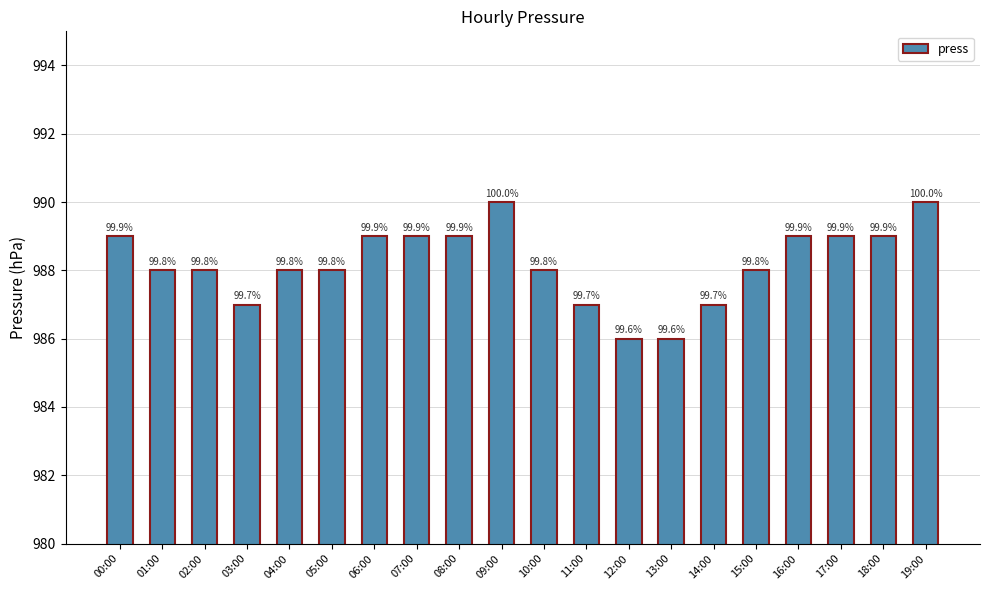

The value at 16:00 is 621. True or false?

False